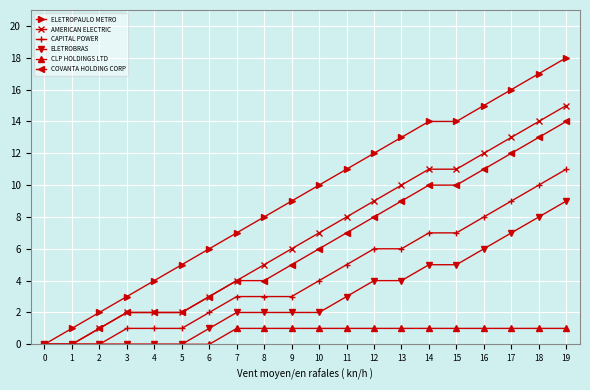

Is the value of CLP HOLDINGS LTD at 1 greater than the value of ELETROBRAS at 11?

No